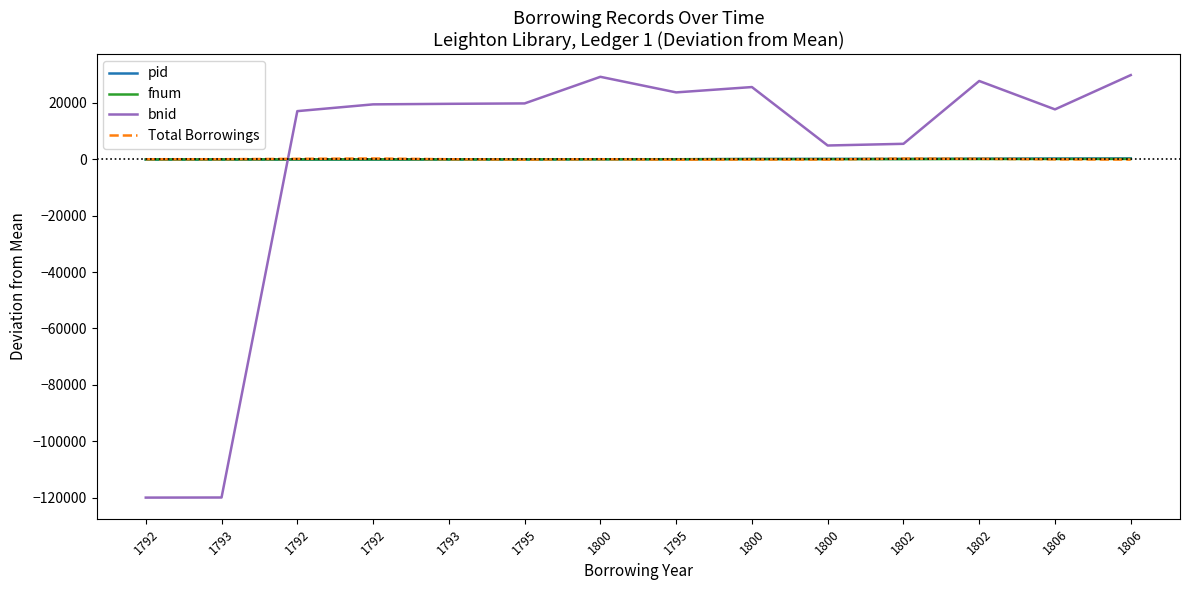

Is the value of Total Borrowings at 1793 greater than the value of pid at 1800?

Yes